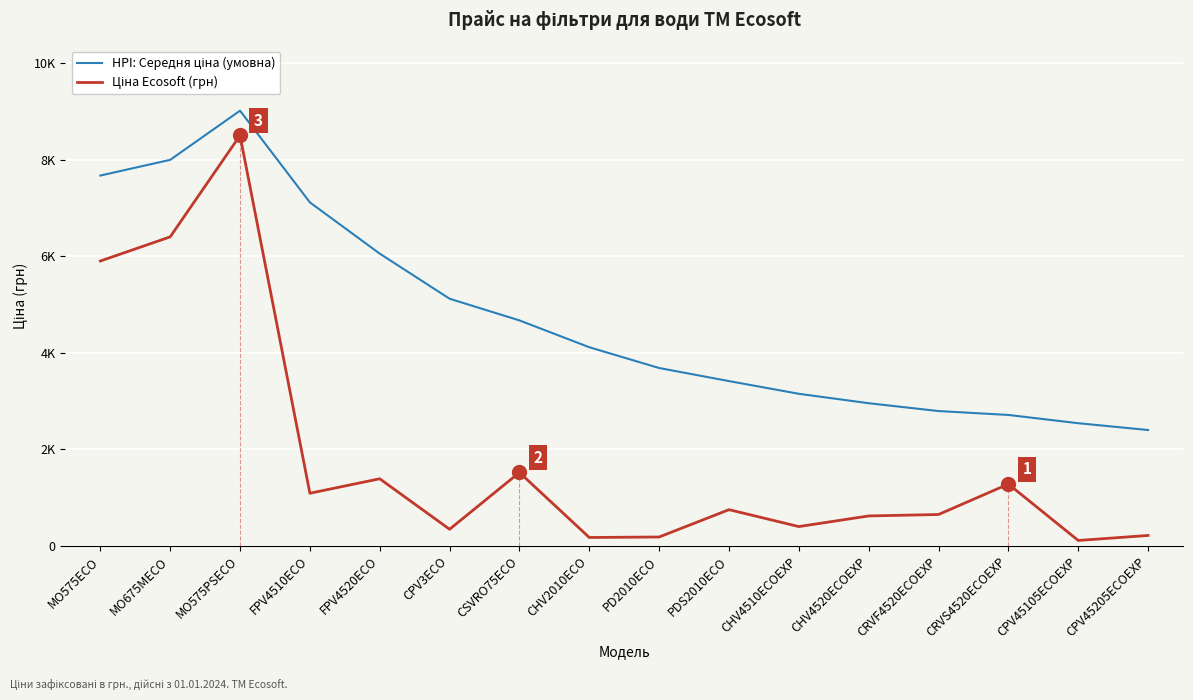

What is the total value across all series at CHV4520ECOEXP?

3574.1